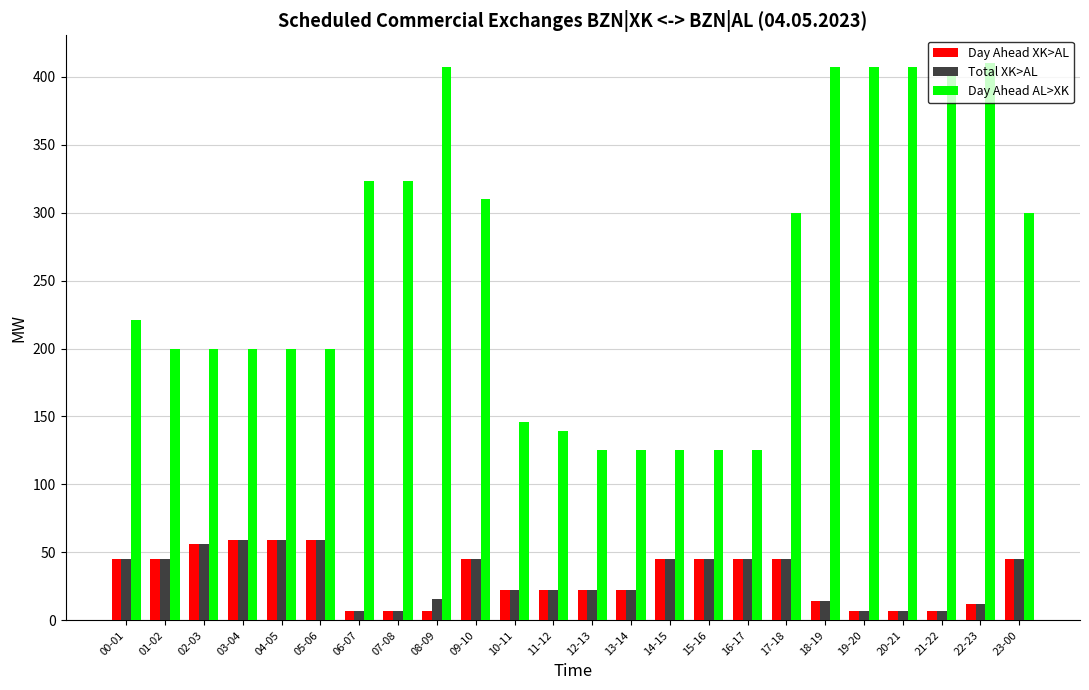

How many bars are there in total?

72